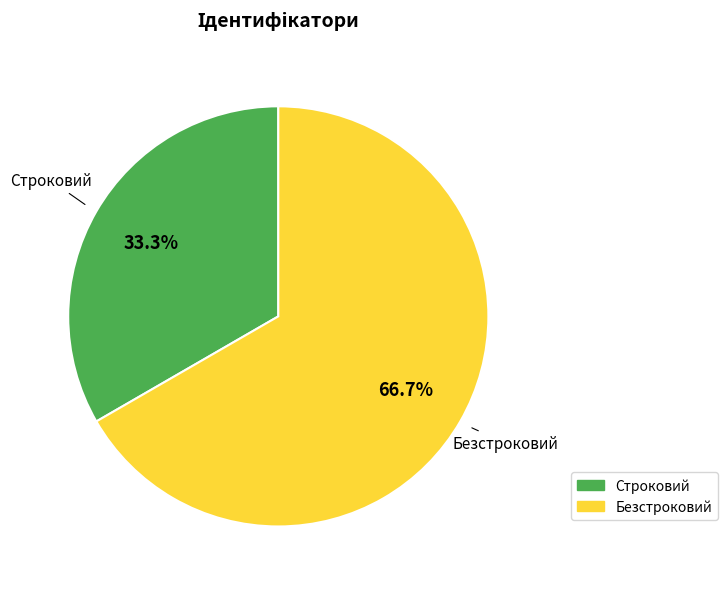

Is it true that Безстроковий is 67% of the pie?

True